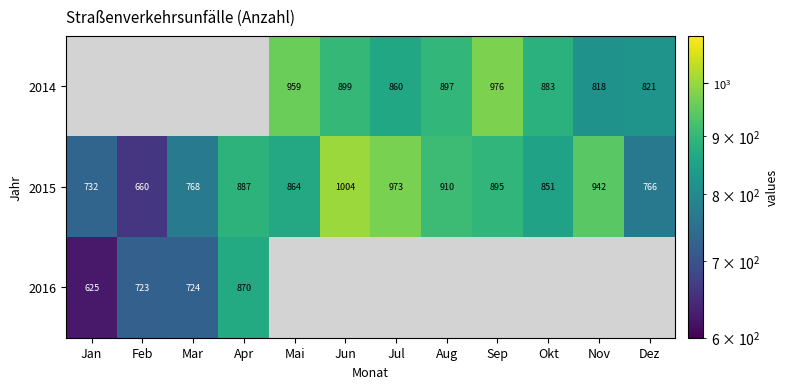

What is the difference between the second highest and second lowest values in the 2015 series?

241